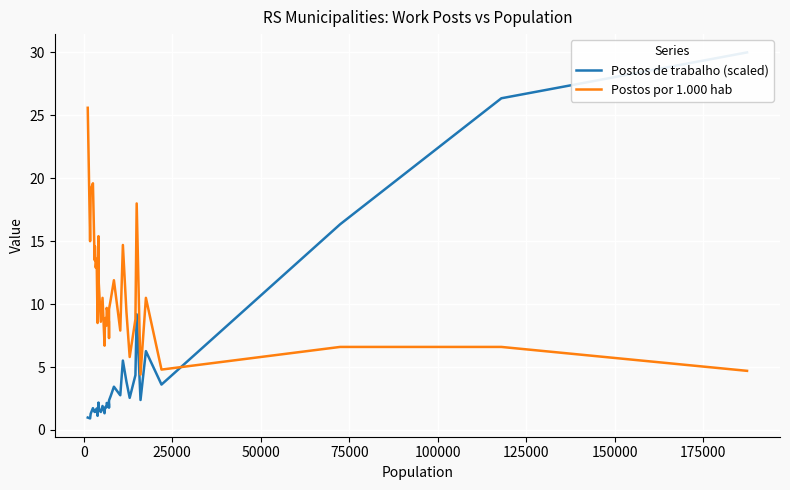

What is the minimum value for Postos por 1.000 hab?

4.4